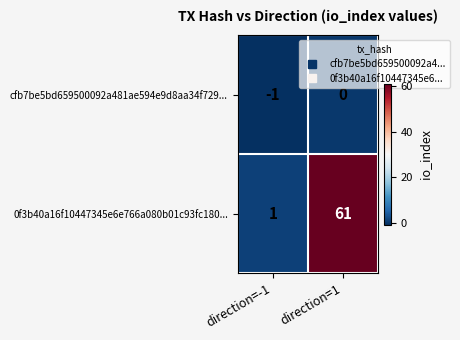

What is the sum of the 0f3b40a16f10447345e6e766a080b01c93fc180... values at direction=-1 and direction=1?

62